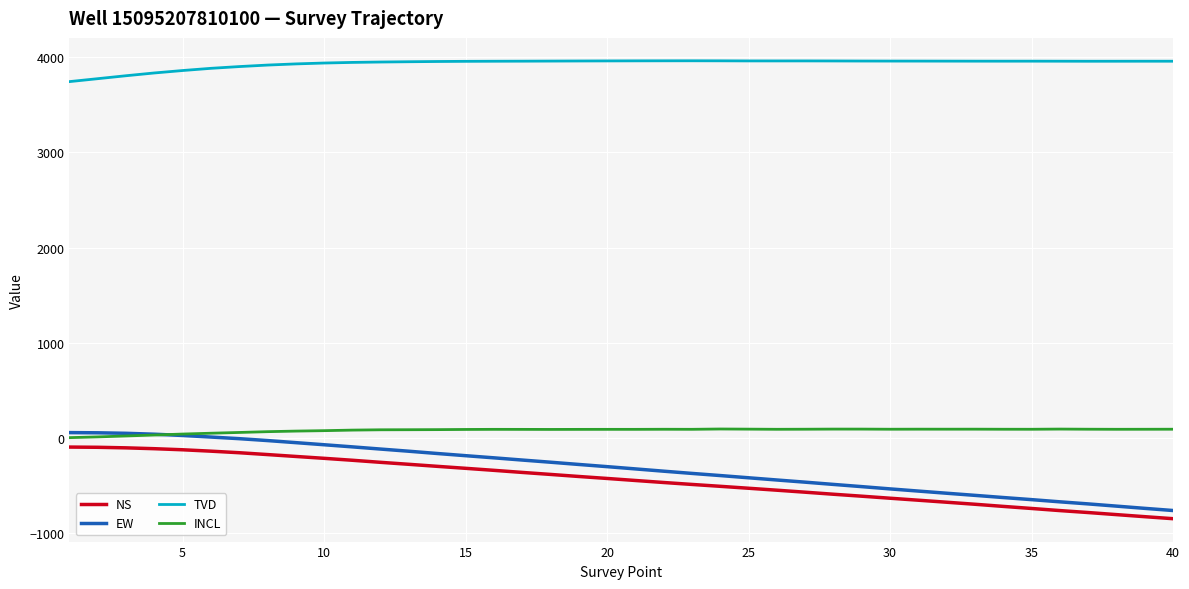

True or false: NS and INCL intersect in this chart.

False